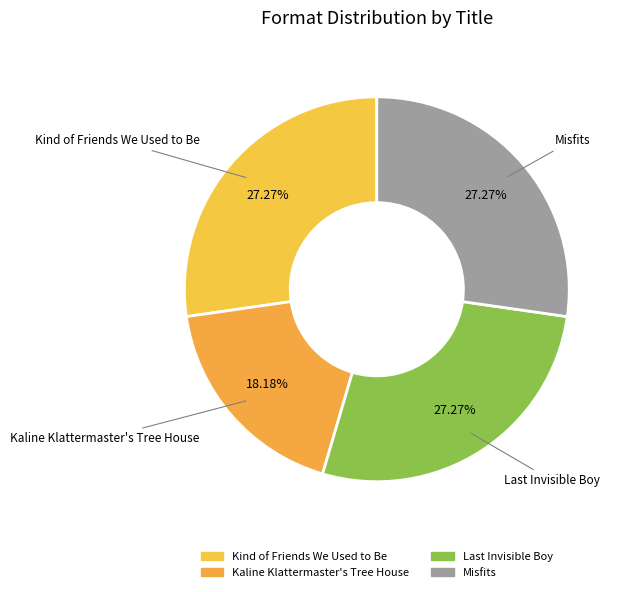

The Kaline Klattermaster's Tree House slice represents 18% of the pie. True or false?

True